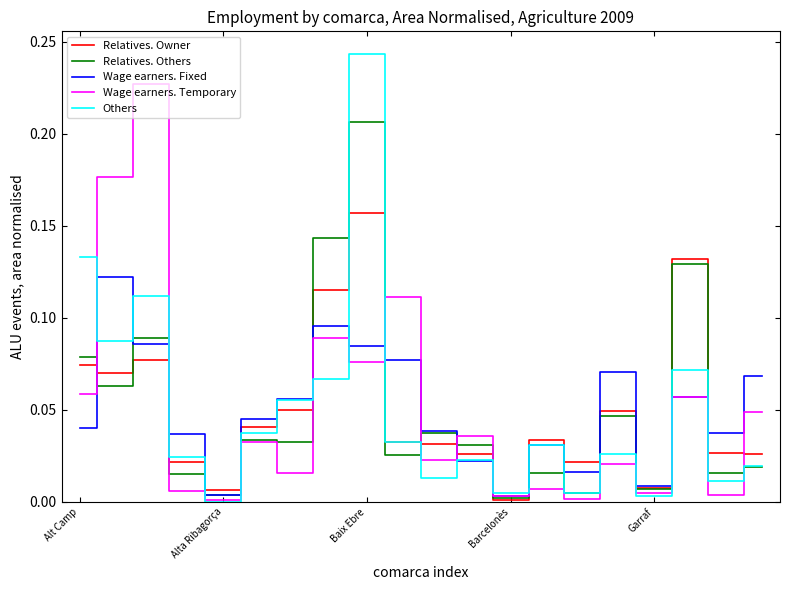

Rank the series by their maximum value, from highest to lowest.

Others, Wage earners. Temporary, Relatives. Others, Relatives. Owner, Wage earners. Fixed